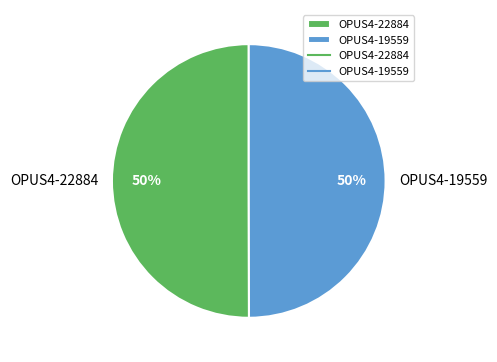

The OPUS4-19559 slice represents 57% of the pie. True or false?

False